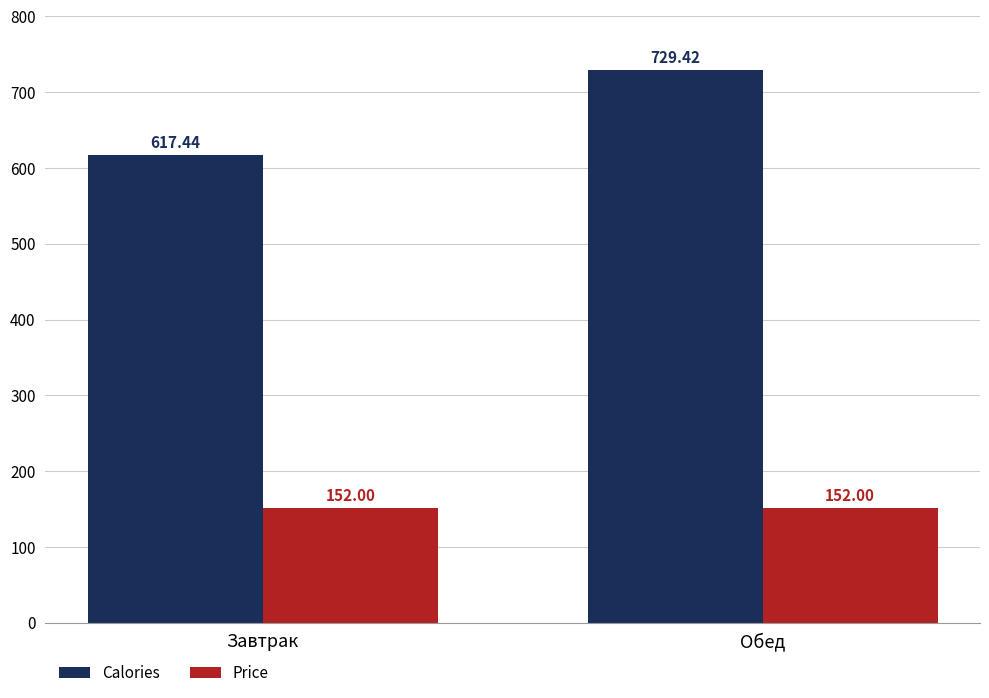

What are all the series names shown in the legend?

Calories, Price